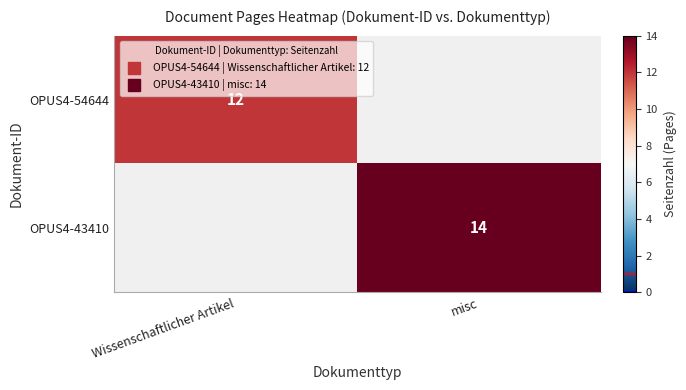

True or false: OPUS4-54644 has a value of 3.9 at Wissenschaftlicher Artikel.

False